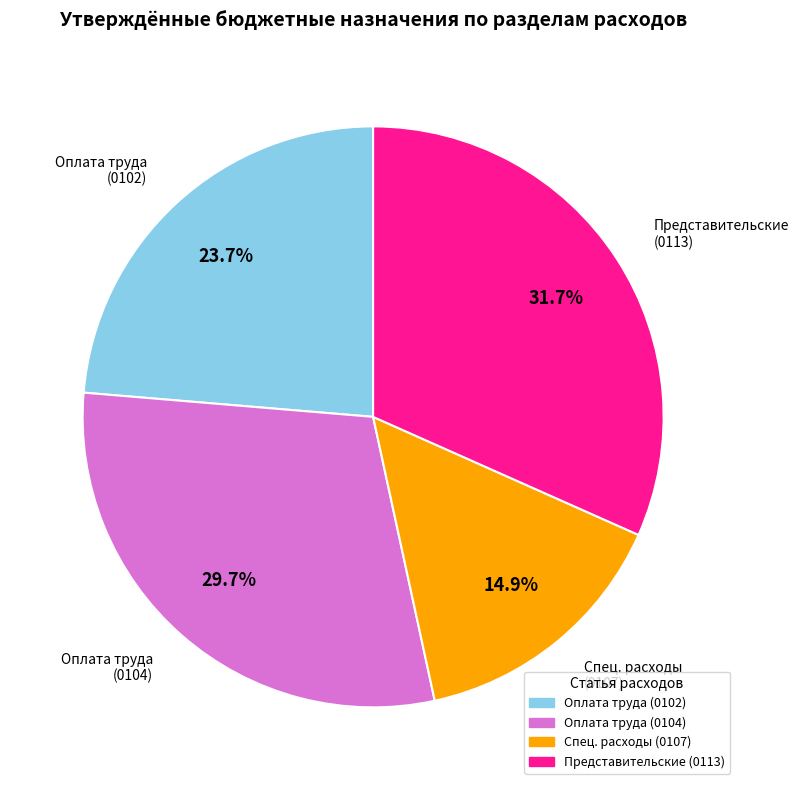

Is there any slice that represents more than half of the pie?

No